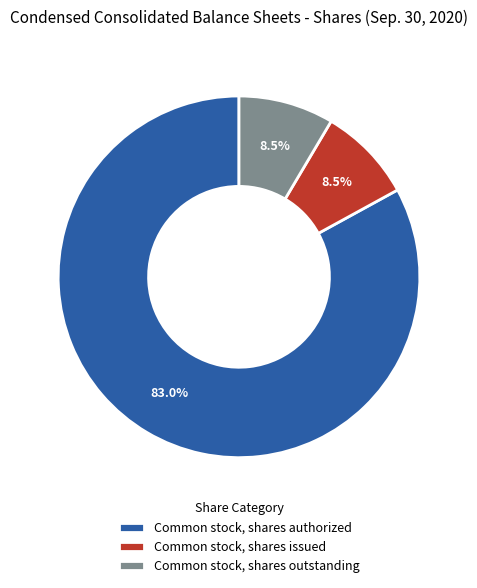

Which slice is the largest?

Common stock, shares authorized